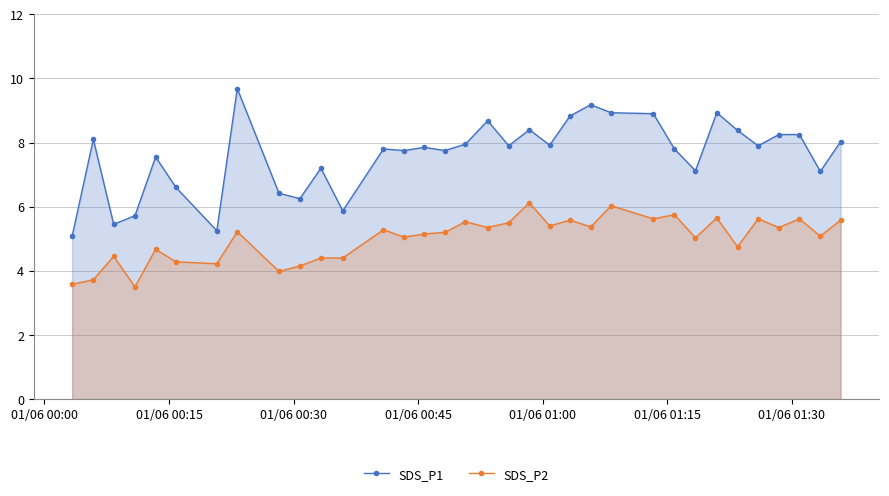

True or false: SDS_P1 has more than 0 points higher than both neighbors.

True